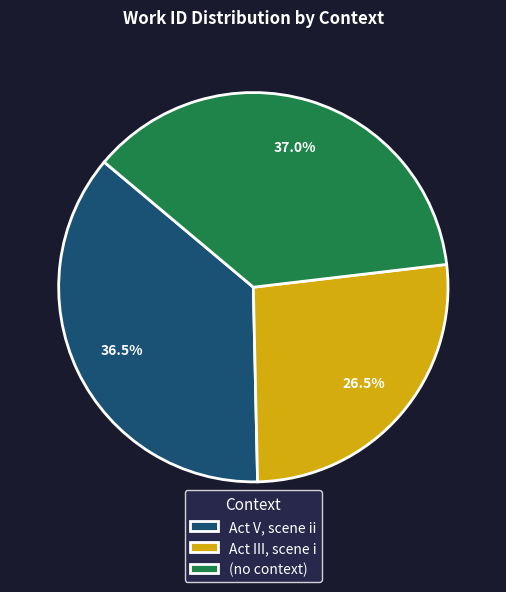

To the nearest percent, what is the difference between the largest and smallest slice percentages?

10%